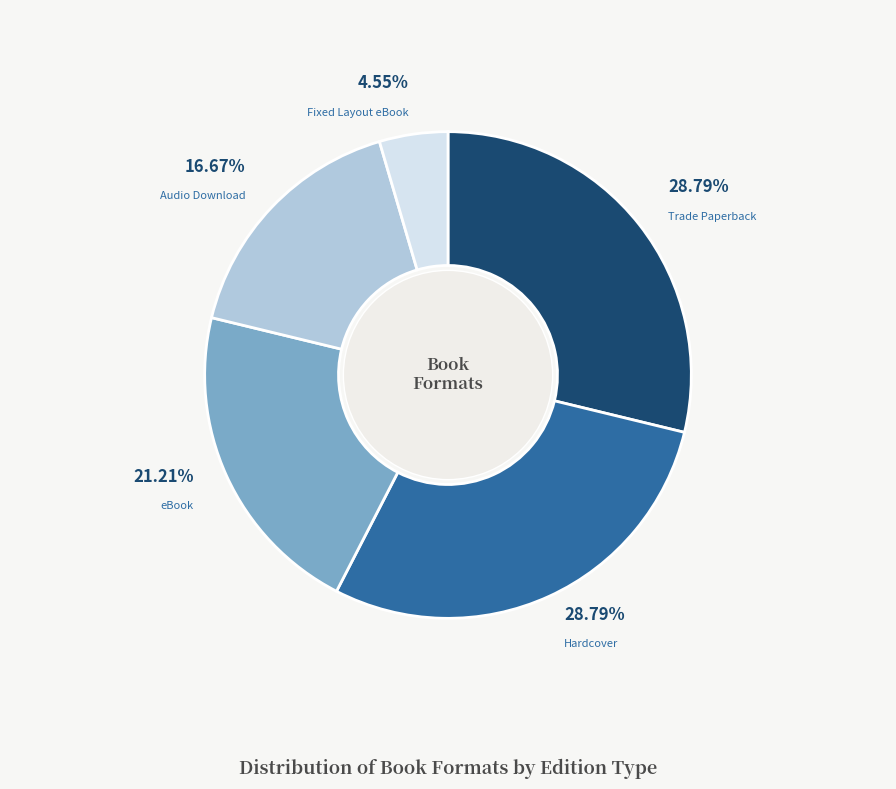

What is the smallest slice in the pie chart?

Fixed Layout eBook